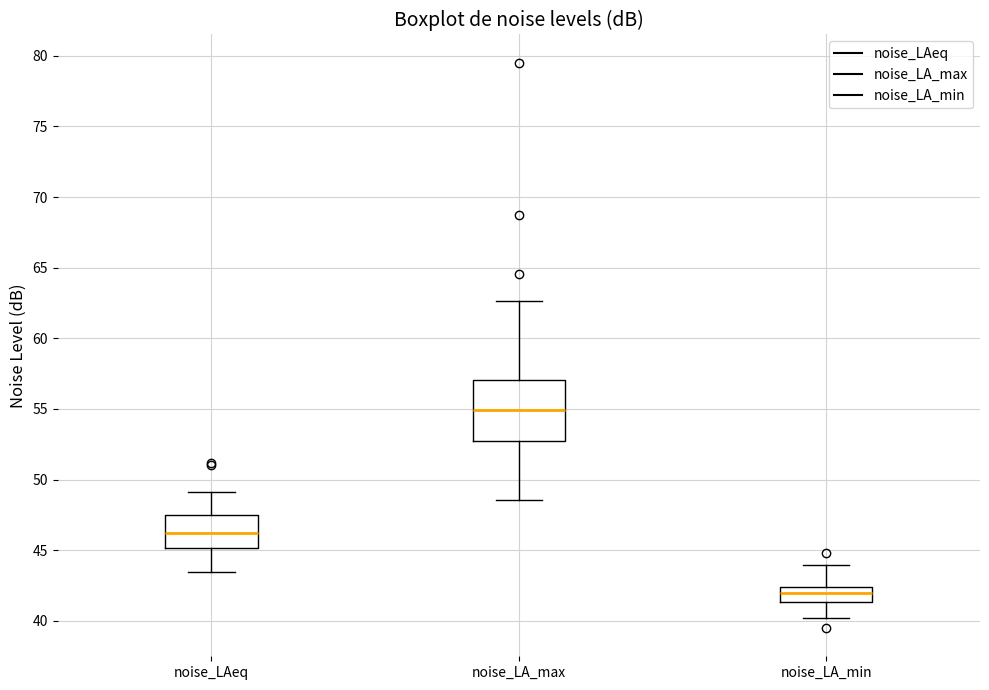

Which box is the tallest, from its lower edge to its upper edge?

noise_LA_max